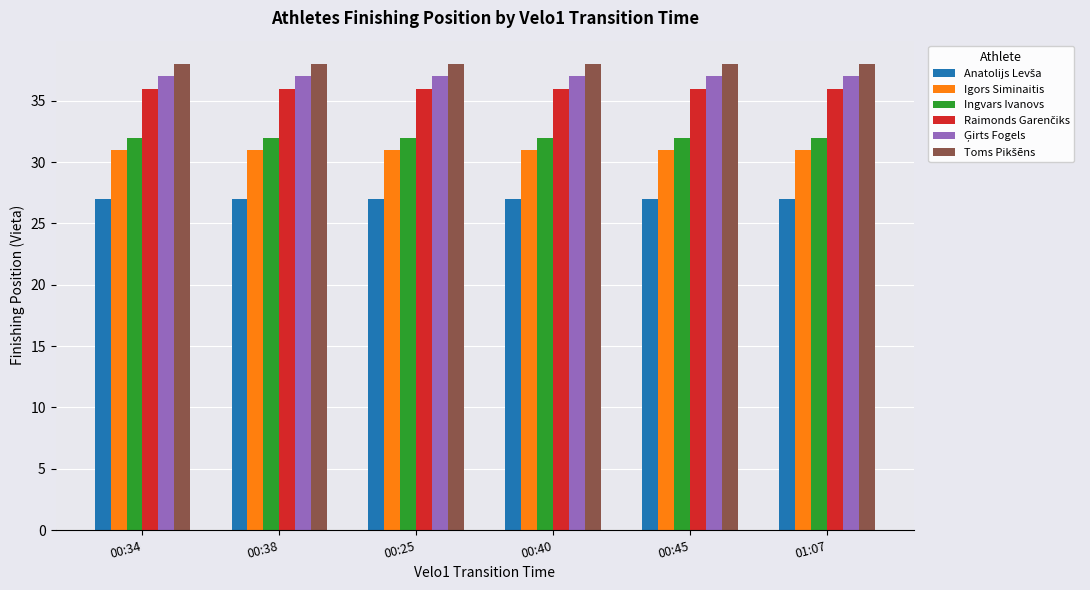

What is the minimum value shown in the chart?

27